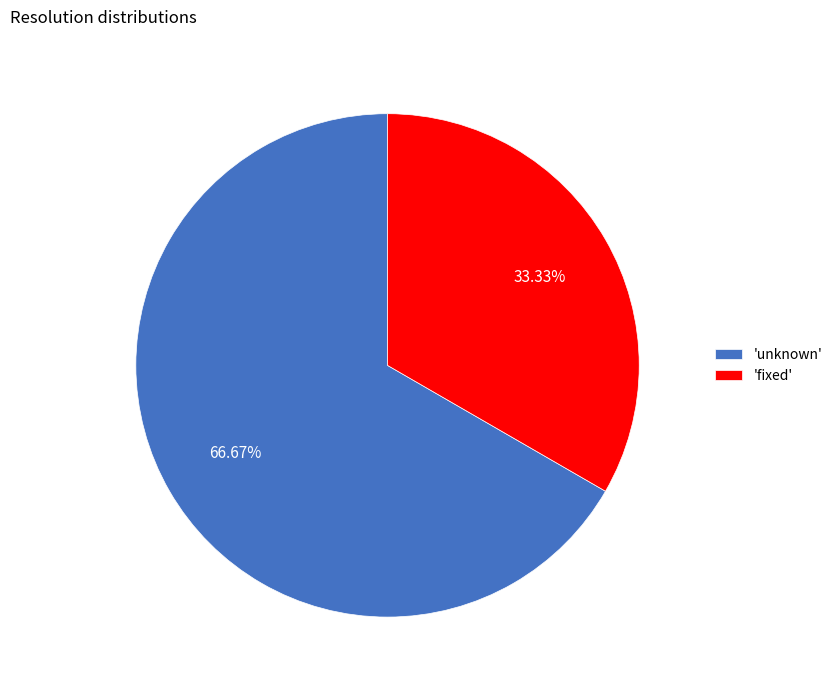

What is the ratio of the value at 'unknown' to the value at 'fixed'?

2.0